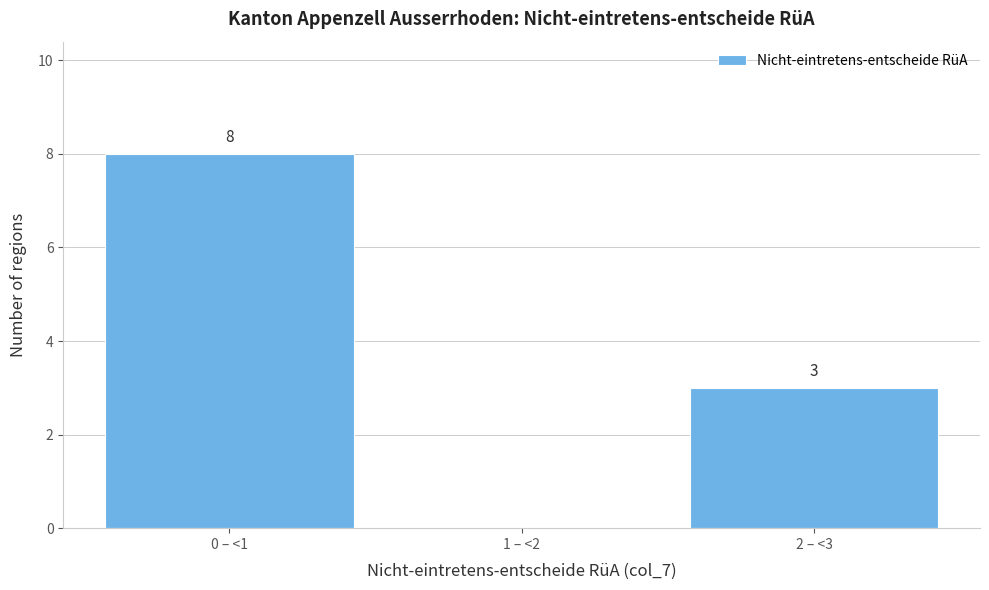

Reading left to right, what are all the values shown in this chart?

0 – <1=8	1 – <2=0	2 – <3=3